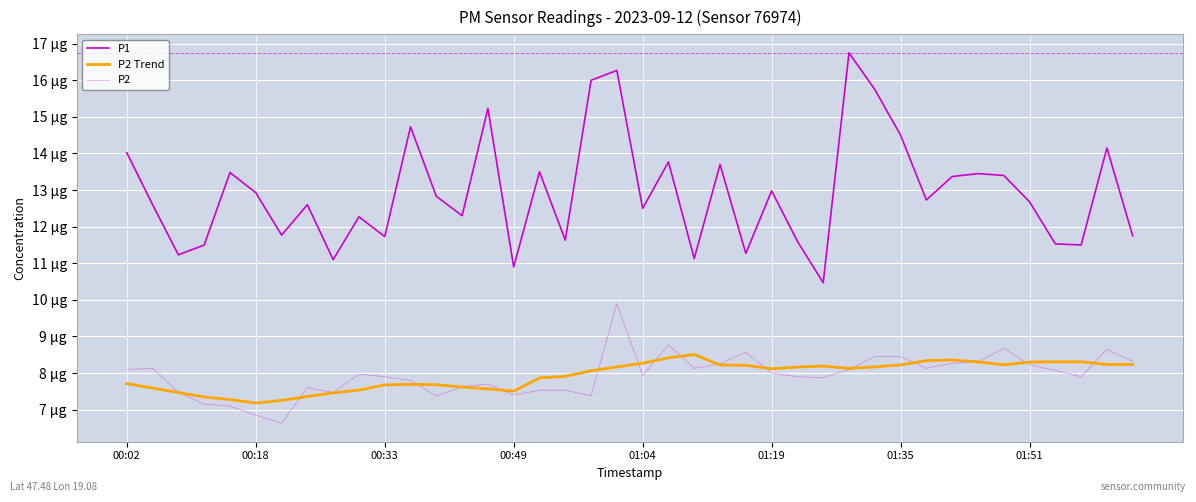

Is this an area chart (filled region under the line)?

No